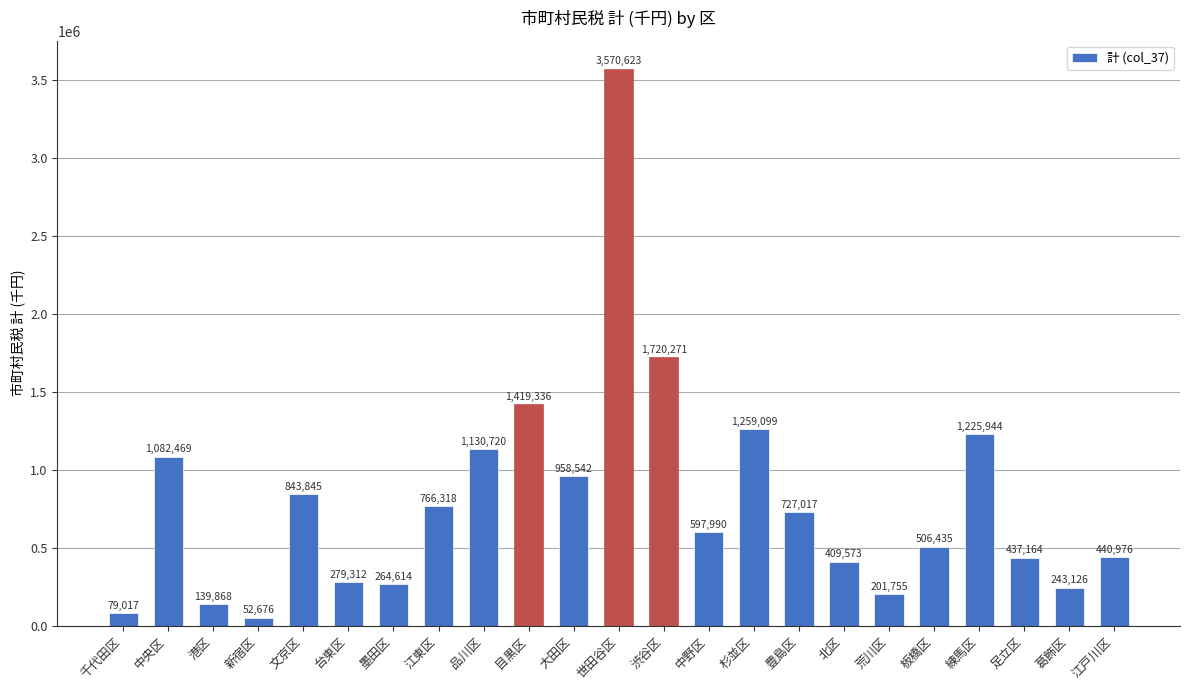

True or false: the data shows 408460 at 中央区.

False